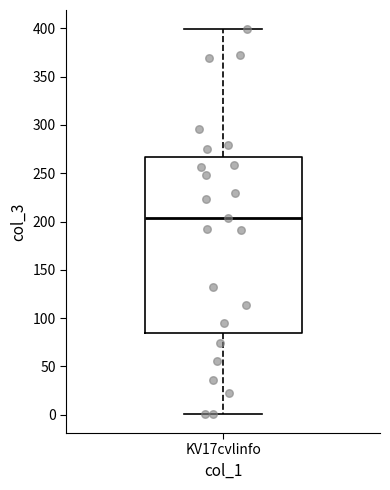

Where does the lower whisker of the box for KV17cvlinfo end on the y-axis? The values are not printed on the chart, so give them approximately, as read against the axis.

0